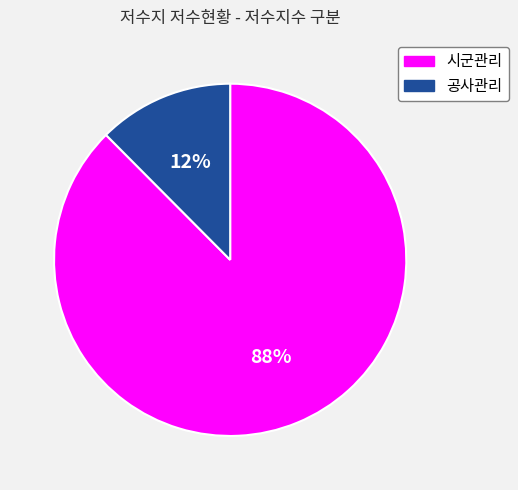

Which category has the biggest portion of the pie?

시군관리